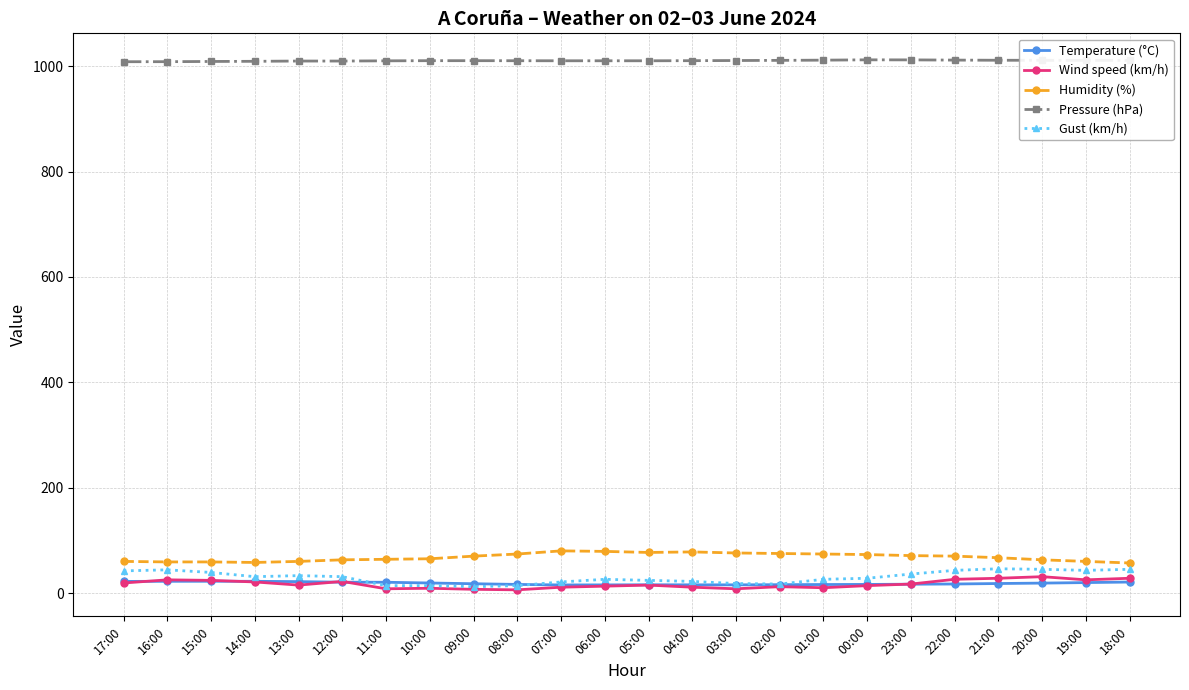

What is the label of the 22nd point from the left?

20:00